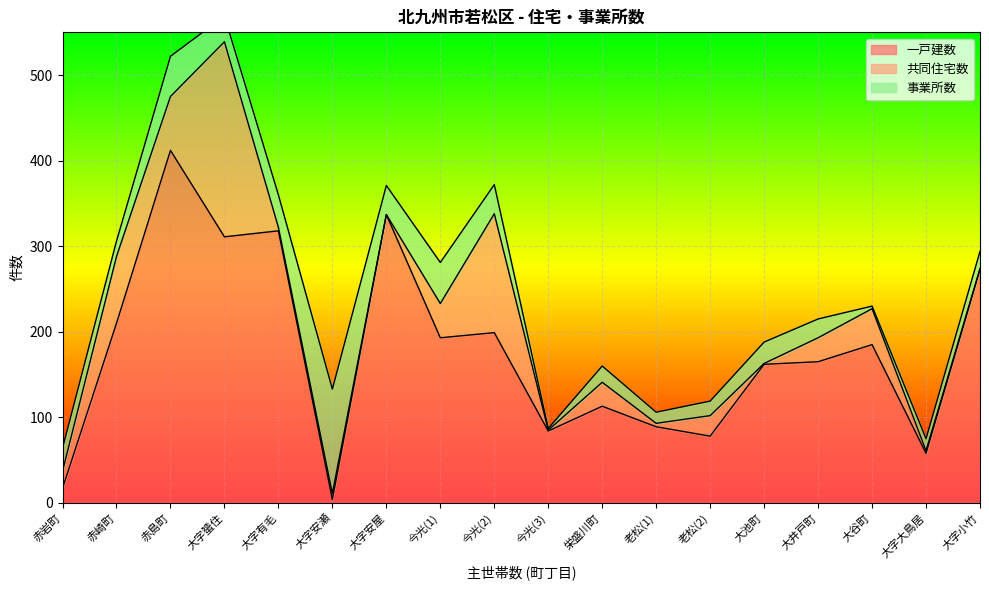

Is the value of 共同住宅数 at 大字安瀬 greater than the value of 事業所数 at 大谷町?

Yes